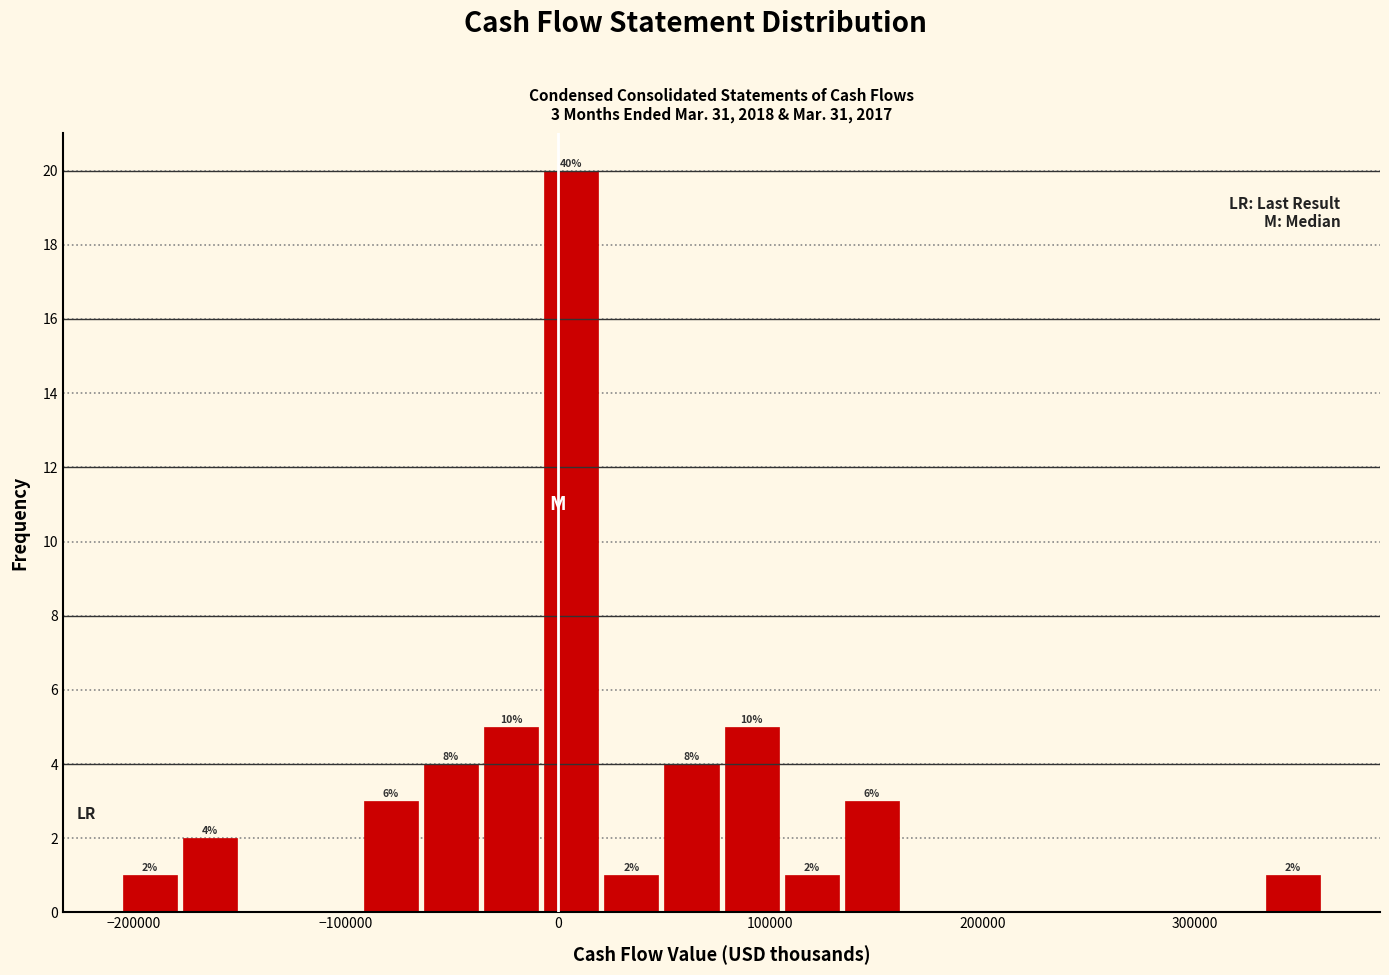

Read against the x-axis, roughly where is the centre of the tallest bar?

10000